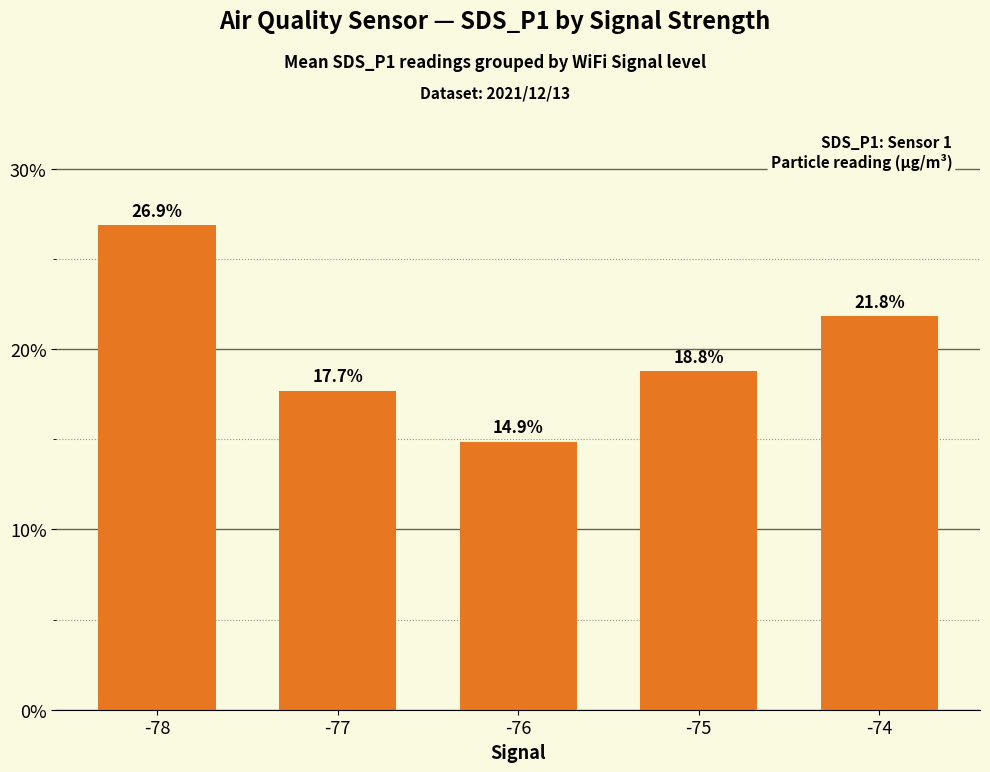

Is it true that the value at -75 is 18.8?

True